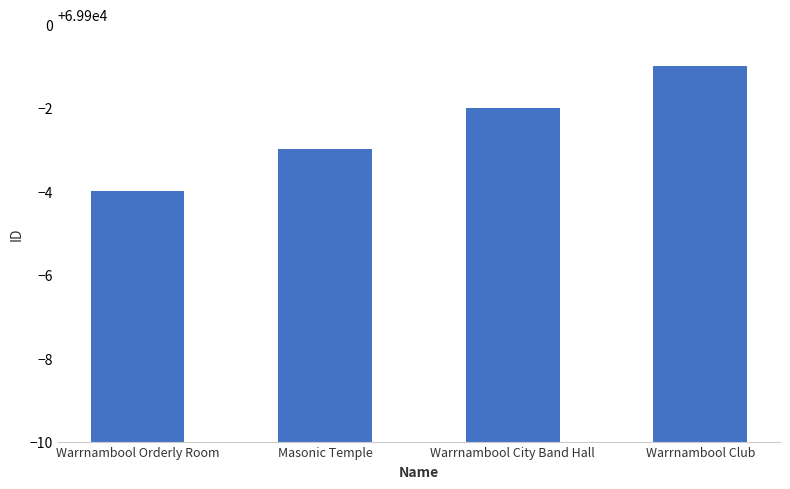

What is the ratio of the value at Masonic Temple to the value at Warrnambool Orderly Room?

1.0